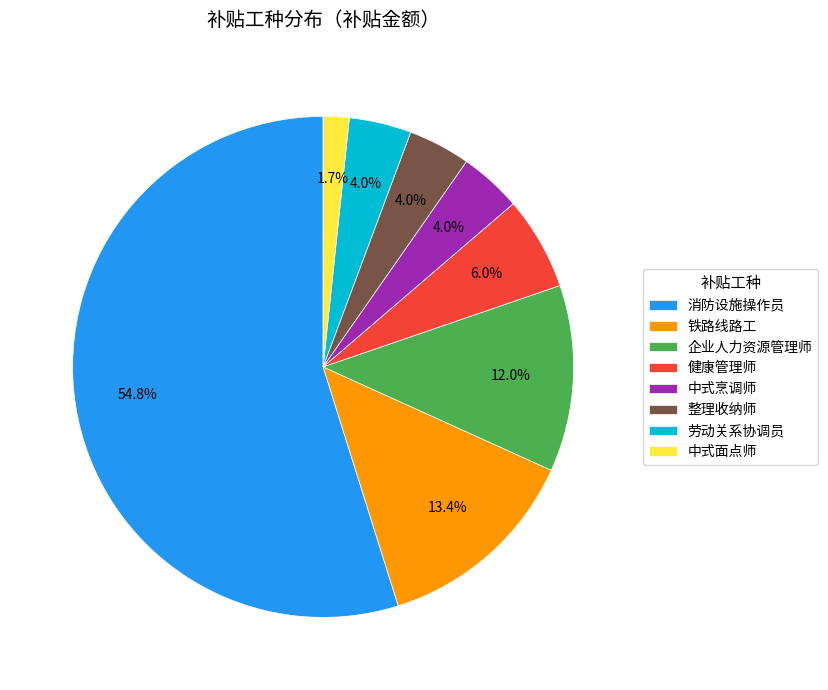

Which slice is the smallest?

中式面点师